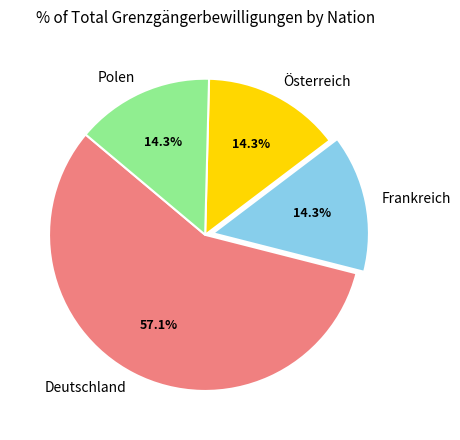

To the nearest percent, what is the average slice percentage?

25%